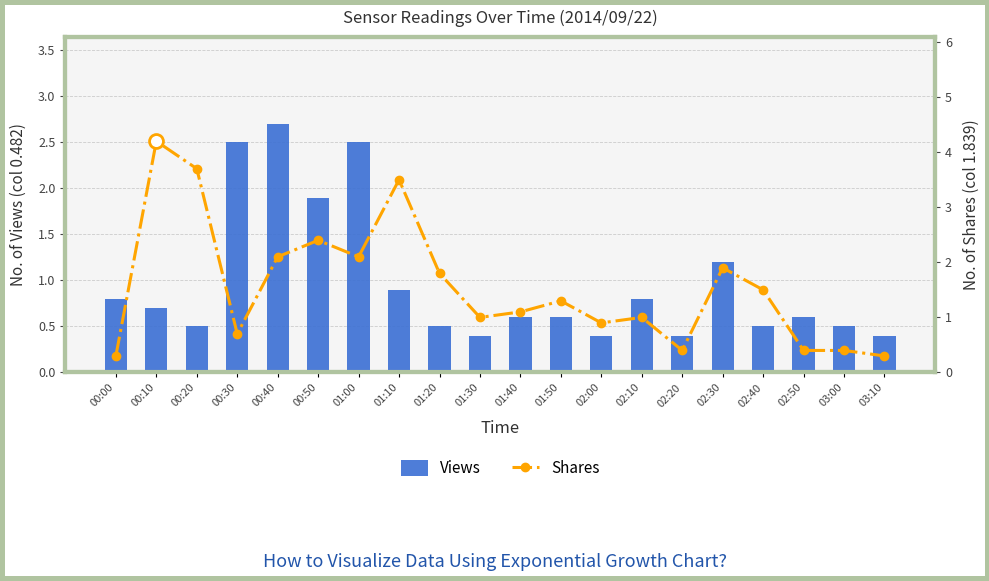

Reading left to right, transcribe all the data shown in this chart.

Views: 00:00=0.8	00:10=0.7	00:20=0.5	00:30=2.5	00:40=2.7	00:50=1.9	01:00=2.5	01:10=0.9	01:20=0.5	01:30=0.4	01:40=0.6	01:50=0.6	02:00=0.4	02:10=0.8	02:20=0.4	02:30=1.2	02:40=0.5	02:50=0.6	03:00=0.5	03:10=0.4
Shares: 00:00=0.3	00:10=4.2	00:20=3.7	00:30=0.7	00:40=2.1	00:50=2.4	01:00=2.1	01:10=3.5	01:20=1.8	01:30=1.0	01:40=1.1	01:50=1.3	02:00=0.9	02:10=1.0	02:20=0.4	02:30=1.9	02:40=1.5	02:50=0.4	03:00=0.4	03:10=0.3